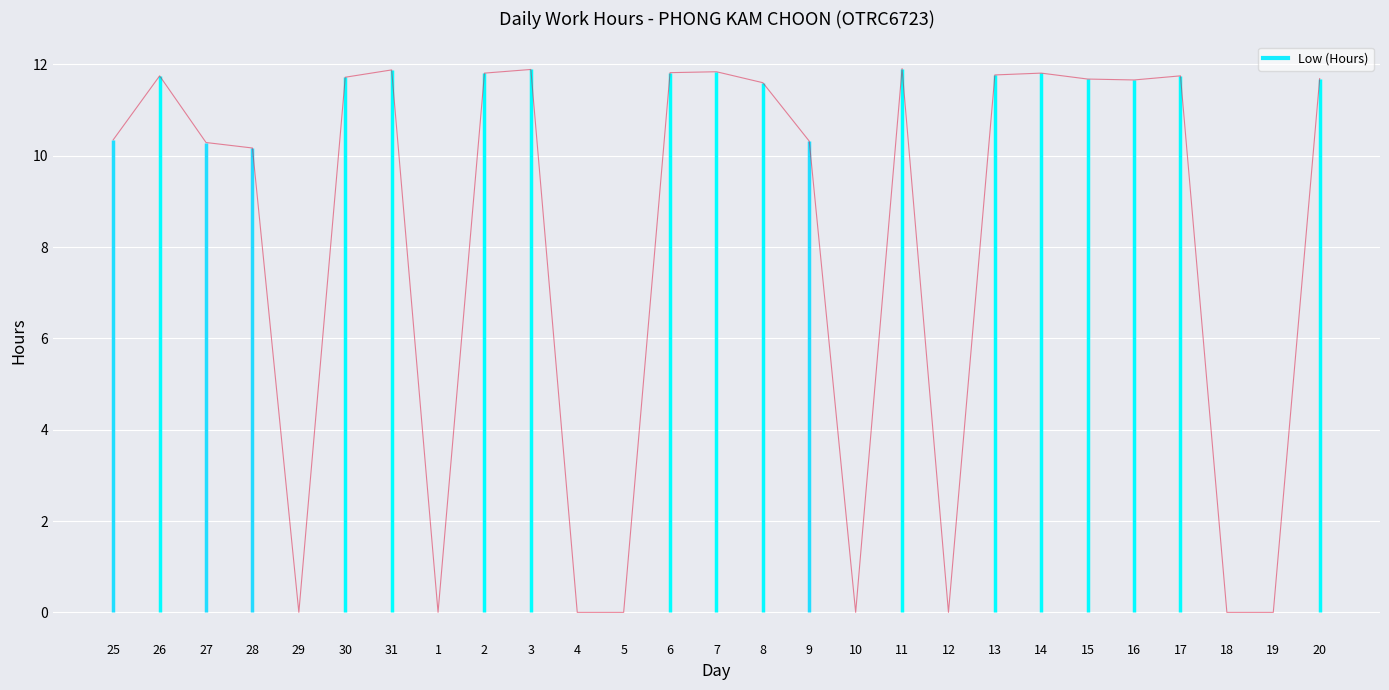

What is the change in value from 30 to 19?

-11.7